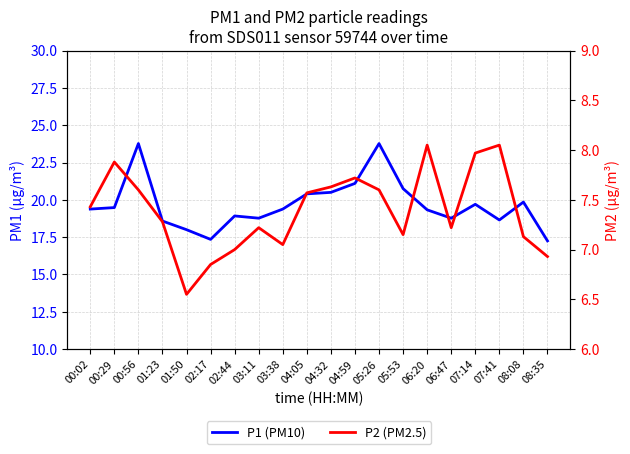

The value of P1 (PM10) at 00:02 is 19.4. True or false?

True